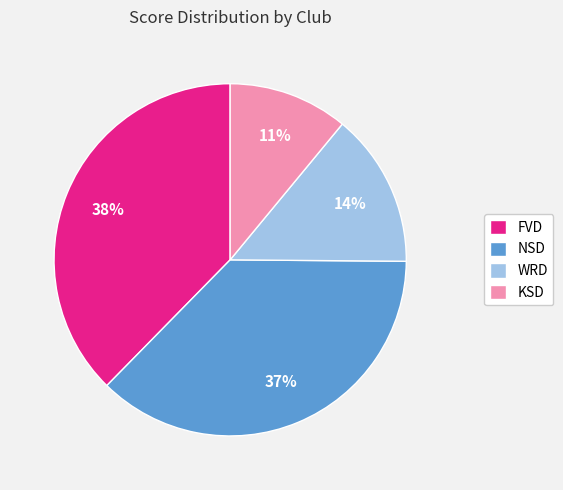

Which slice is the smallest?

KSD